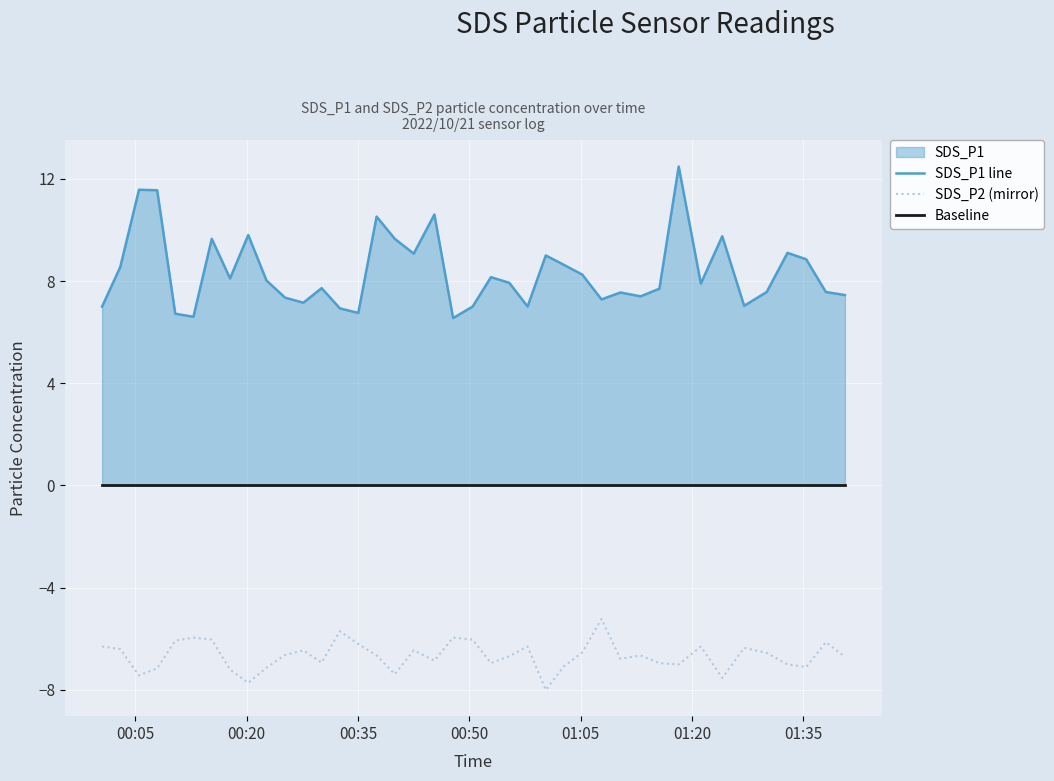

What is the lowest value of the SDS_P2 (mirror) series?

-8.0